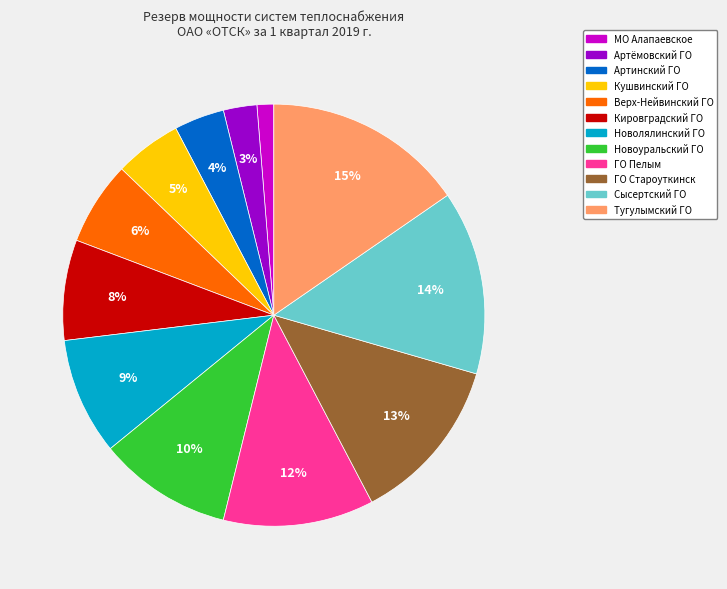

True or false: Новолялинский ГО accounts for 2% of the total.

False